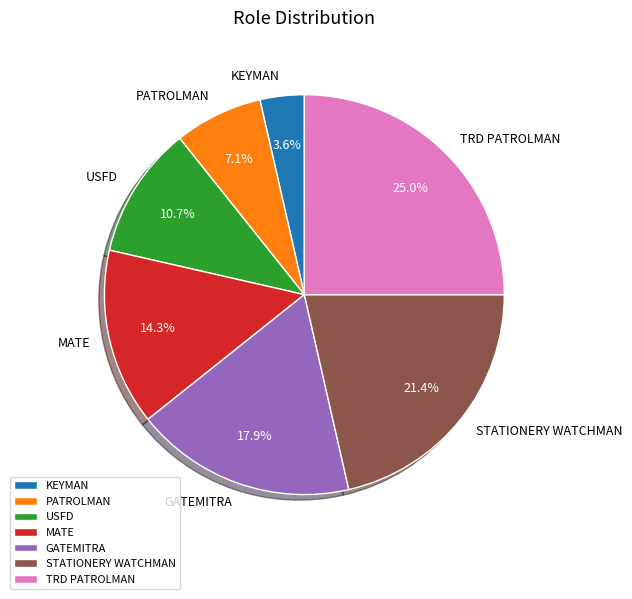

Do TRD PATROLMAN and PATROLMAN together represent more than half of the pie?

No